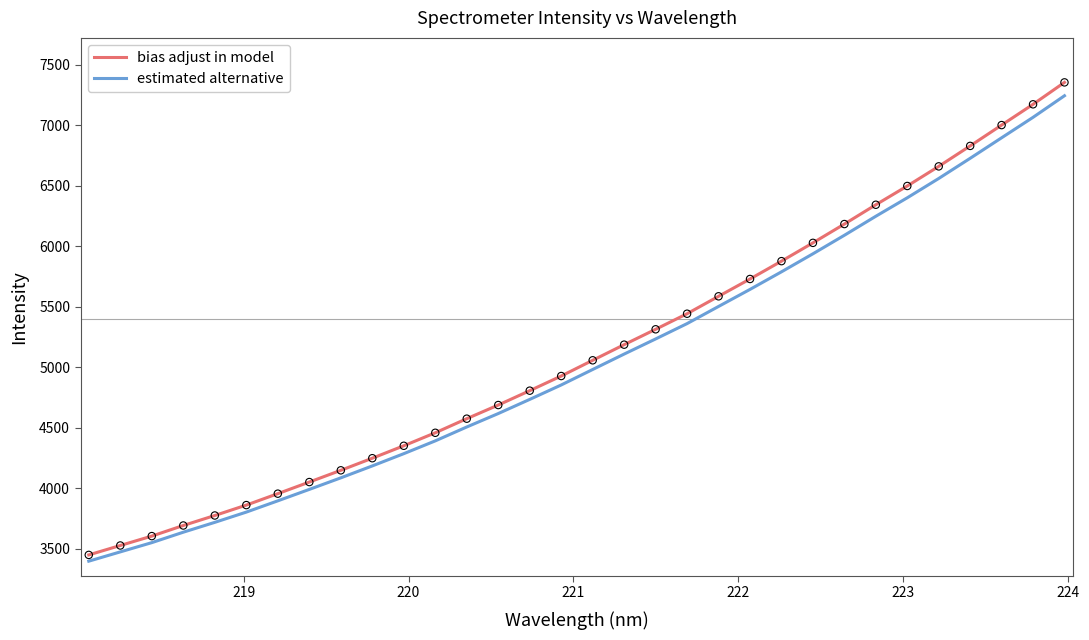

Which series has the largest range (max minus min)?

bias adjust in model